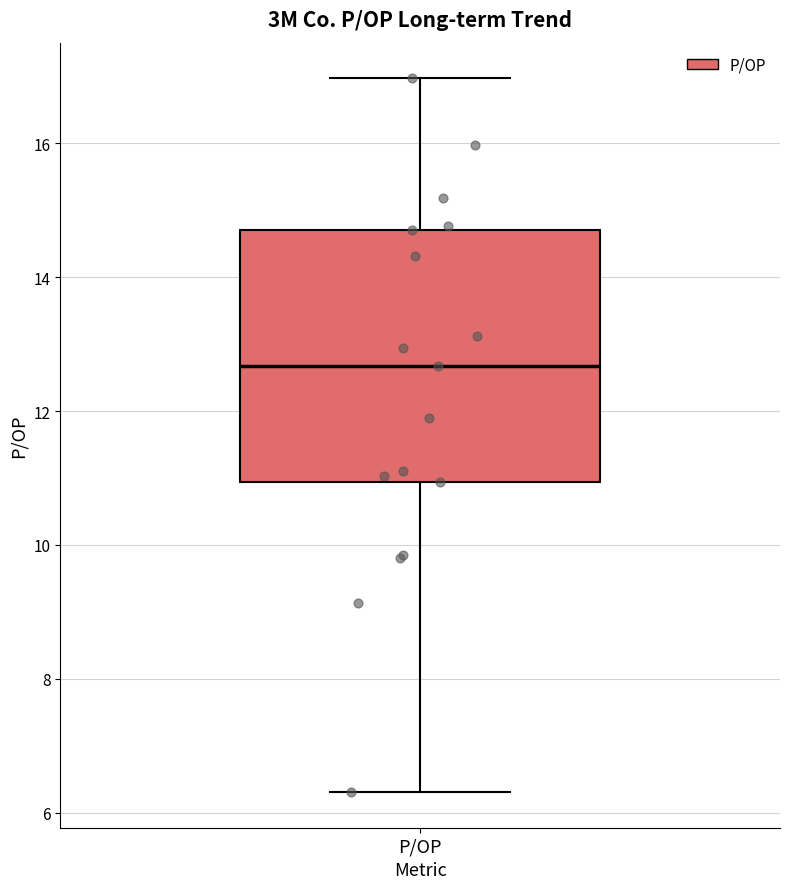

Read this box plot against the y-axis: the position of the median line, the range covered by the box, and the ends of both whiskers. The values are not printed on the chart, so give them approximately, as read against the axis.

median 12.6, box 11.0 to 14.8, whiskers 6.4 to 17.0